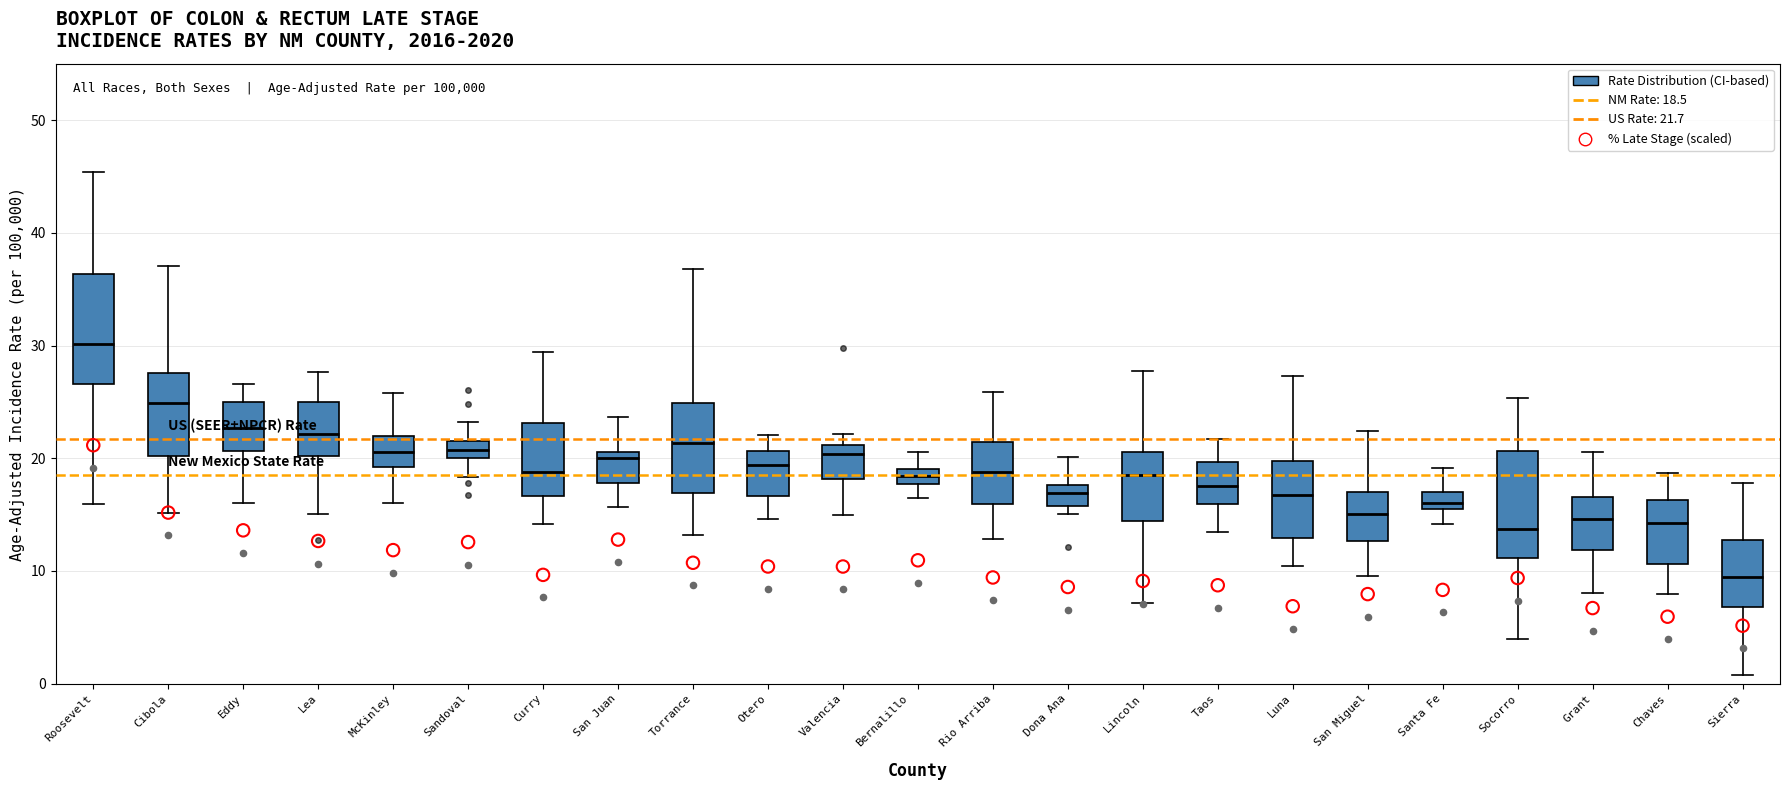

Where does the median line of the box for Lincoln sit on the y-axis? The values are not printed on the chart, so give them approximately, as read against the axis.

18